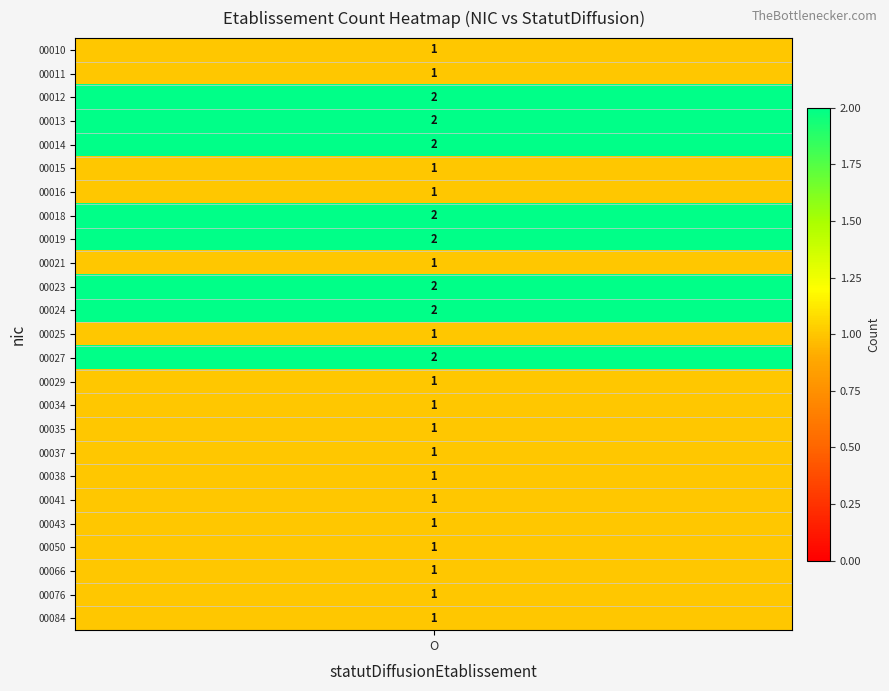

Count the number of data series in this chart.

25